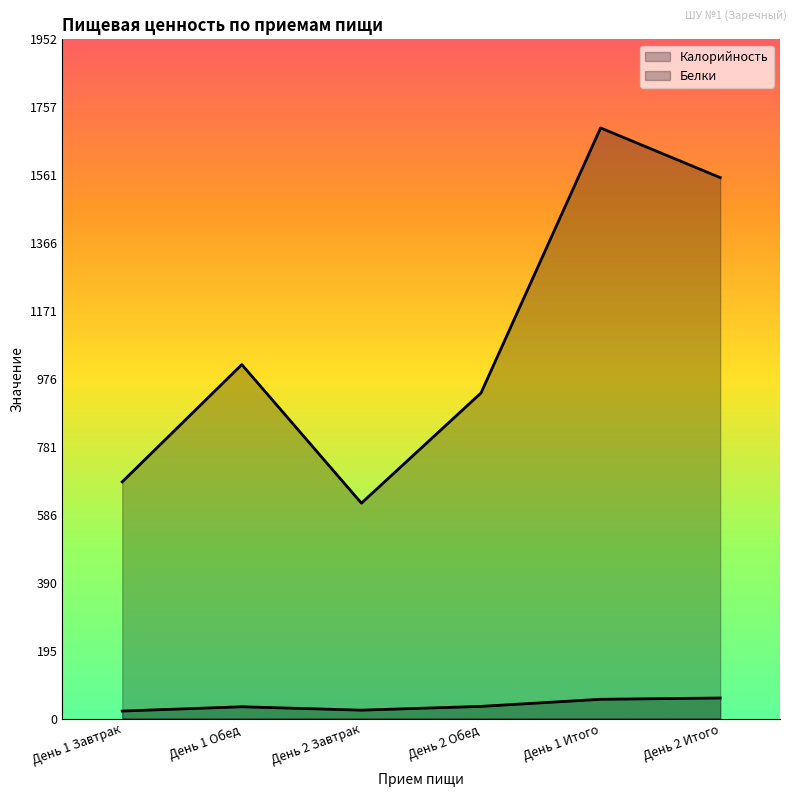

Which category has the lowest value in the Калорийность series?

День 2 Завтрак